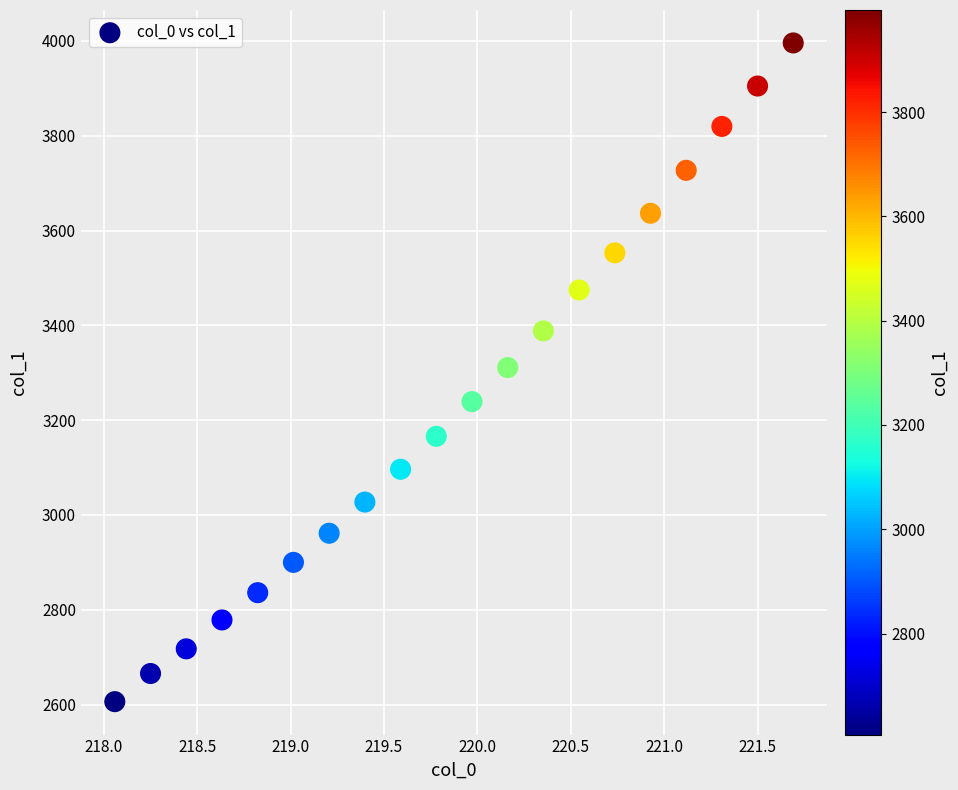

What is the range of X values (max minus min)?

3.6